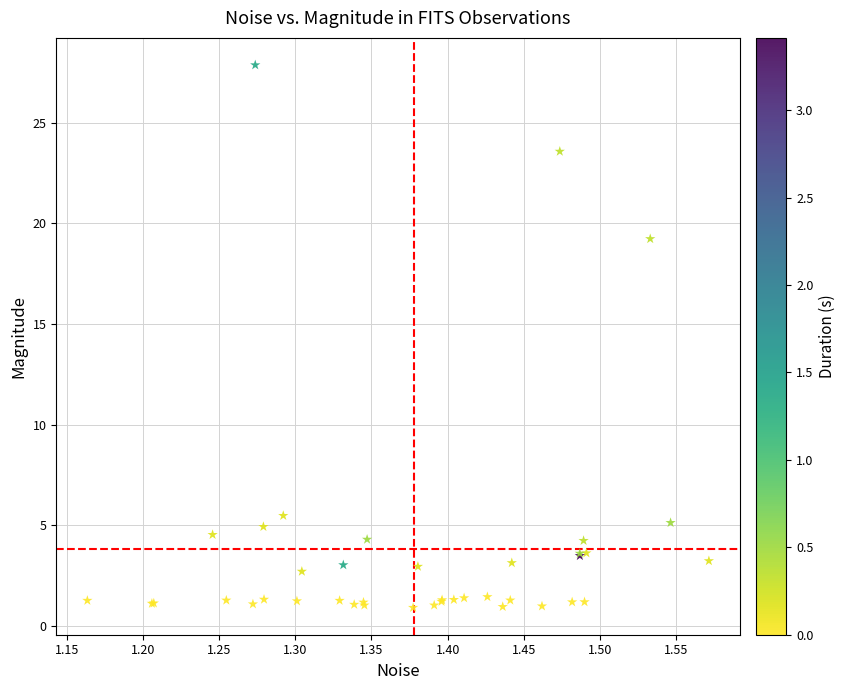

What Y value in the scatter plot is closest to 14?

19.2